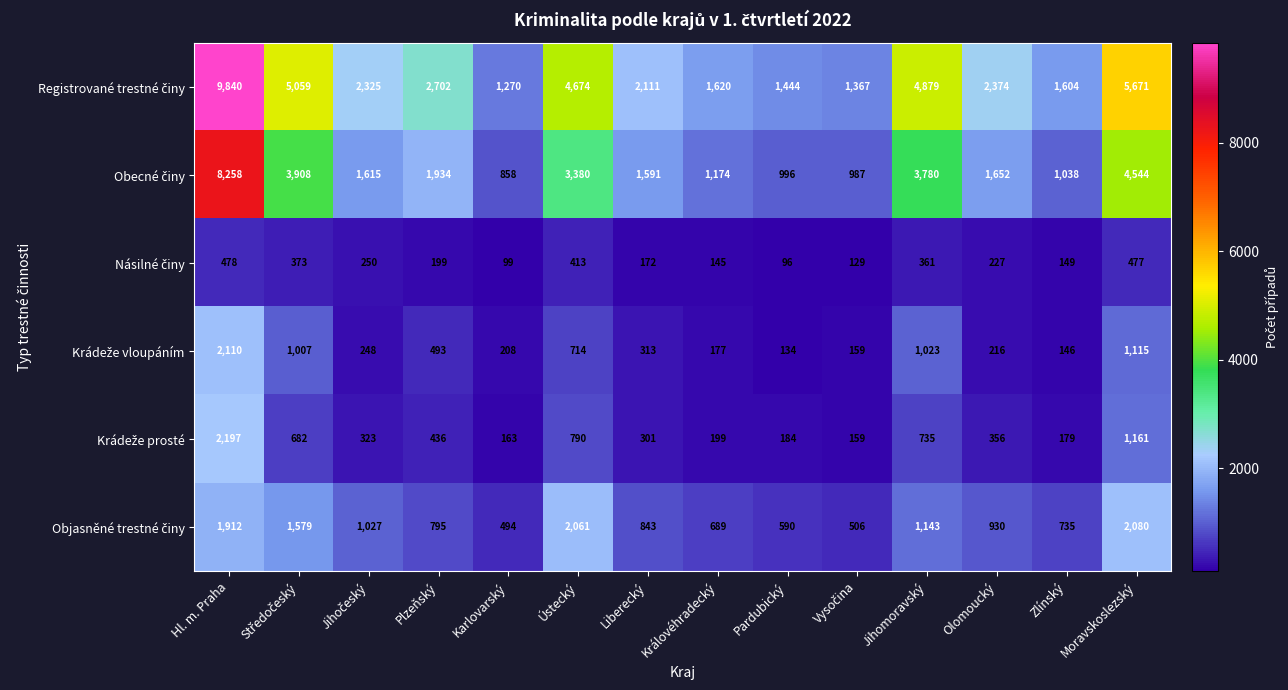

What is the total value across all series at Jihomoravský?

11921